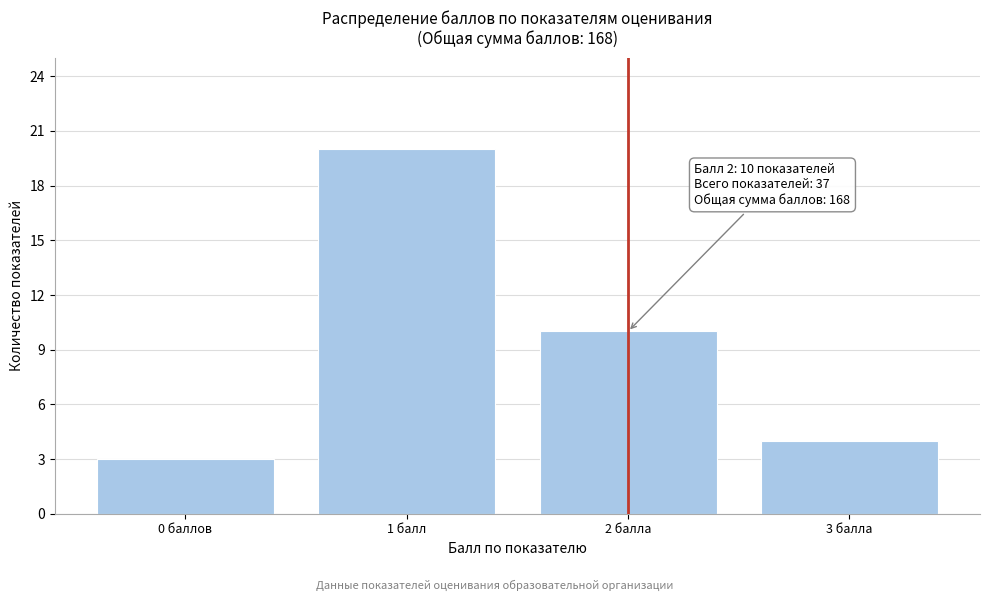

Reading left to right, what are all the values shown in this chart?

0 баллов=3	1 балл=20	2 балла=10	3 балла=4